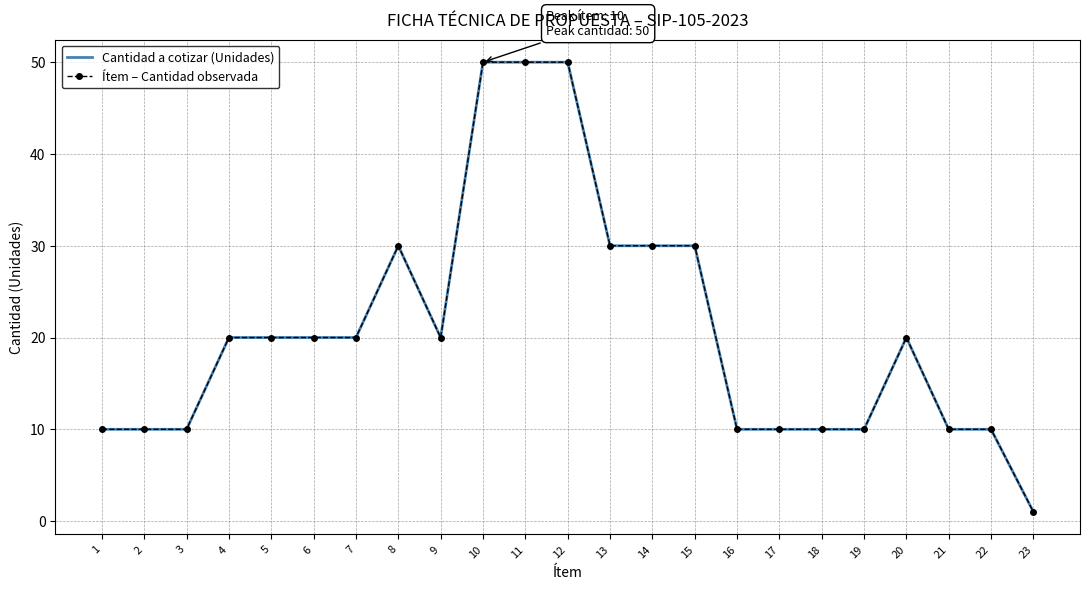

At 9, list the series in order from largest to smallest.

Cantidad a cotizar (Unidades), Ítem – Cantidad observada